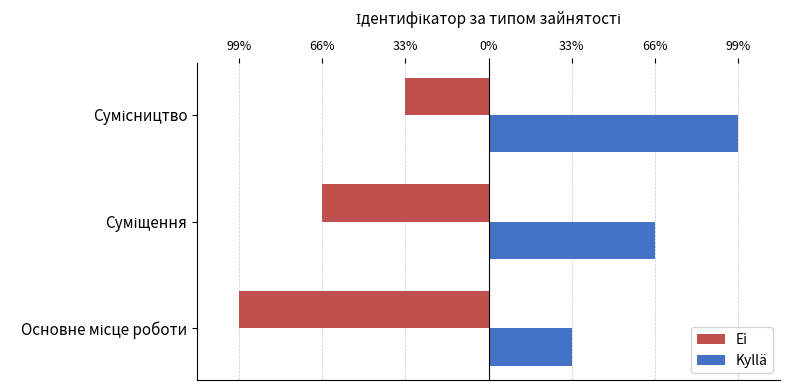

What is the label of the 1st bar from the right?

Сумісництво